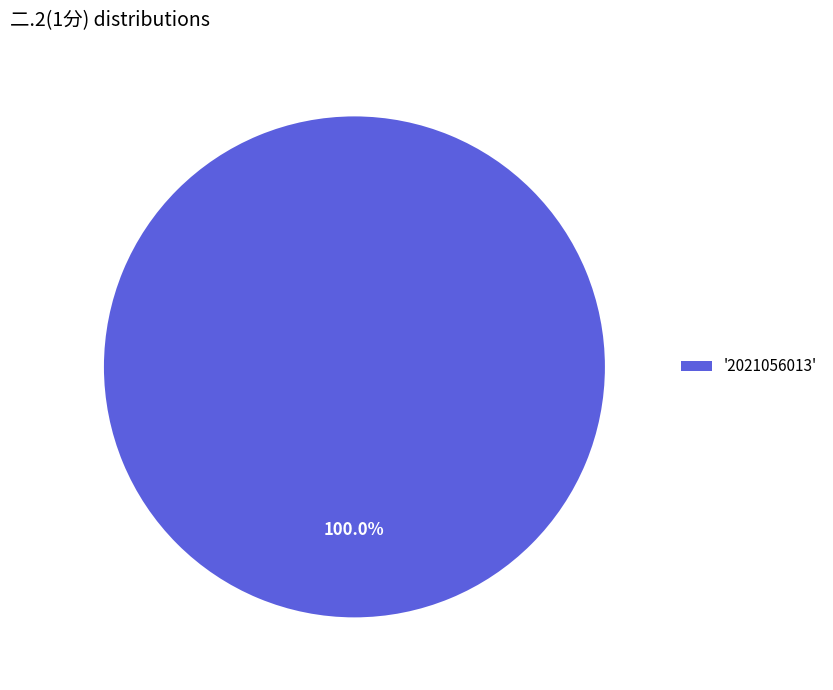

Rank the categories by value from highest to lowest.

'2021056013'